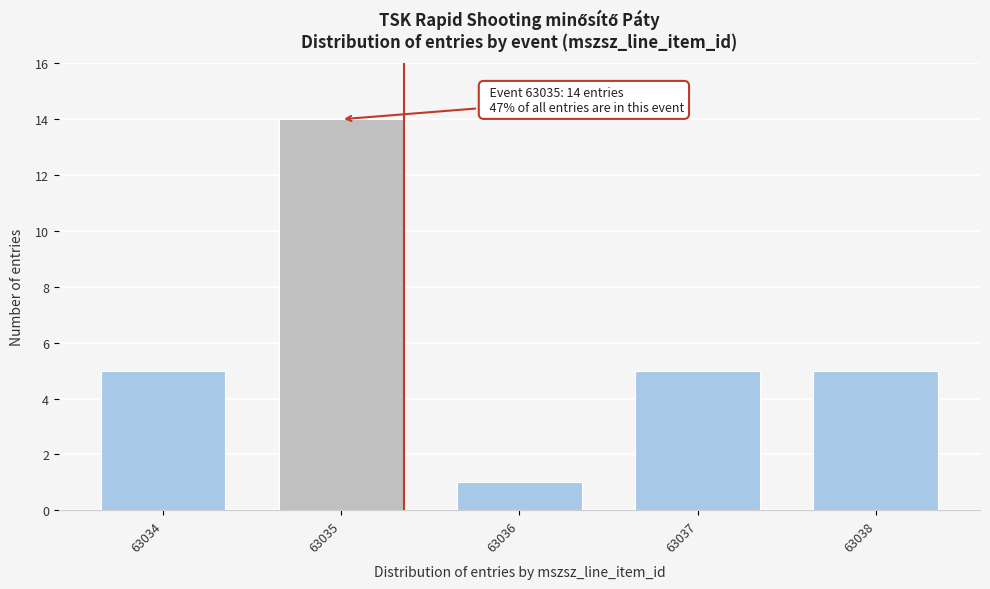

Reading right to left, transcribe all the data shown in this chart.

63038=5	63037=5	63036=1	63035=14	63034=5